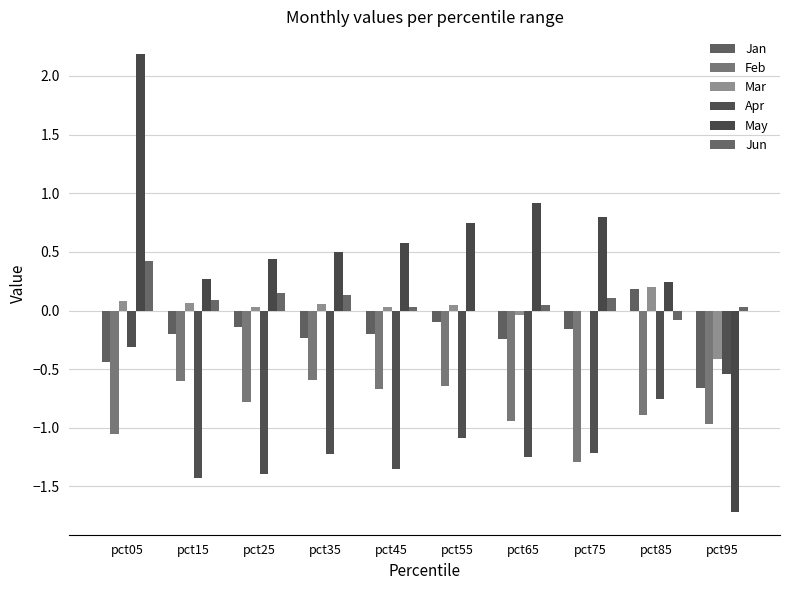

What is the minimum value shown in the chart?

-1.7